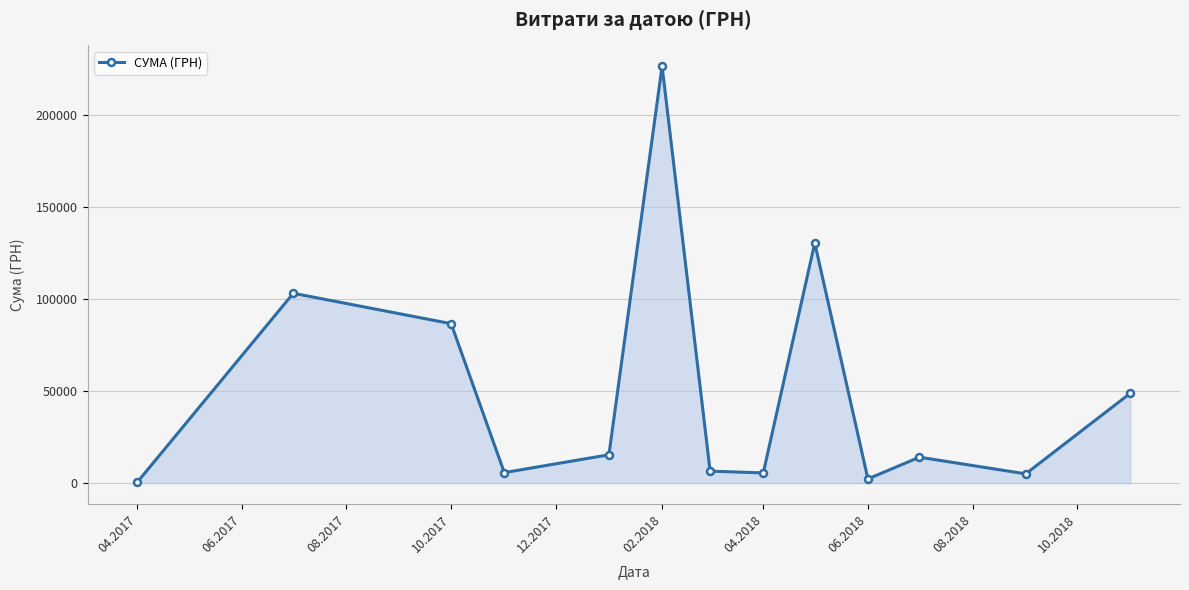

How many points are higher than both their immediate neighbors (excluding endpoints)?

4